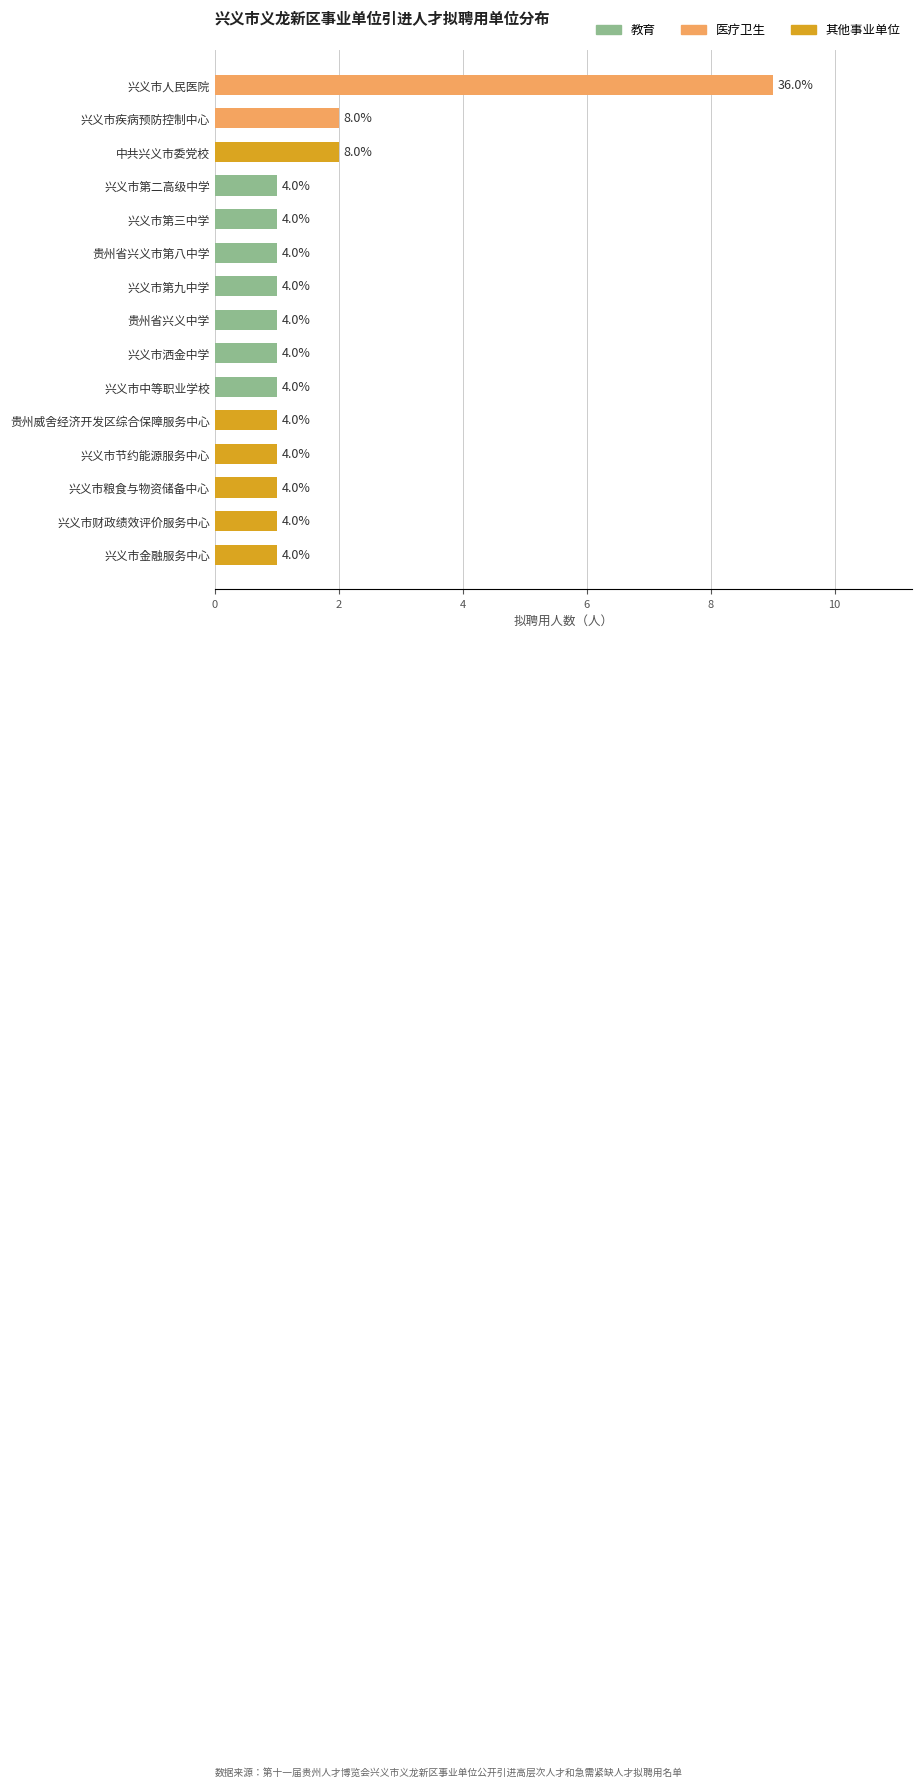

How many bars are there in total?

15